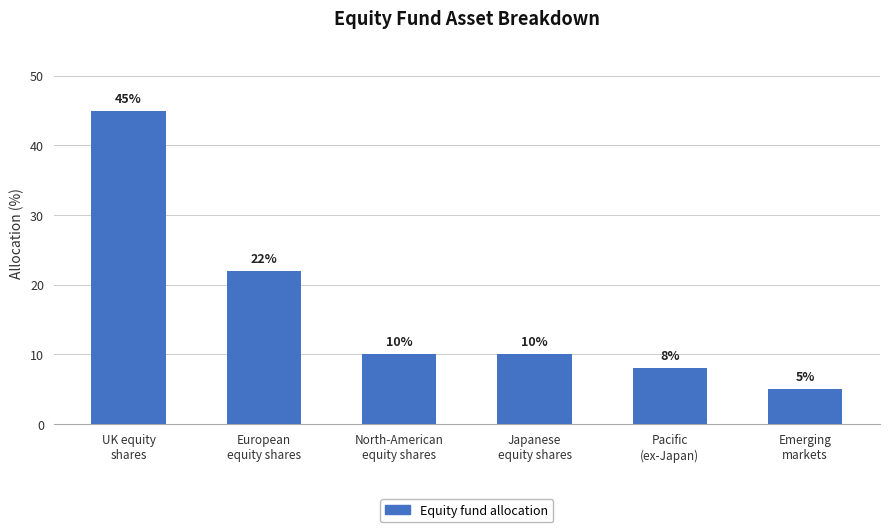

Where is the data nearest to the value 25?

European
equity shares